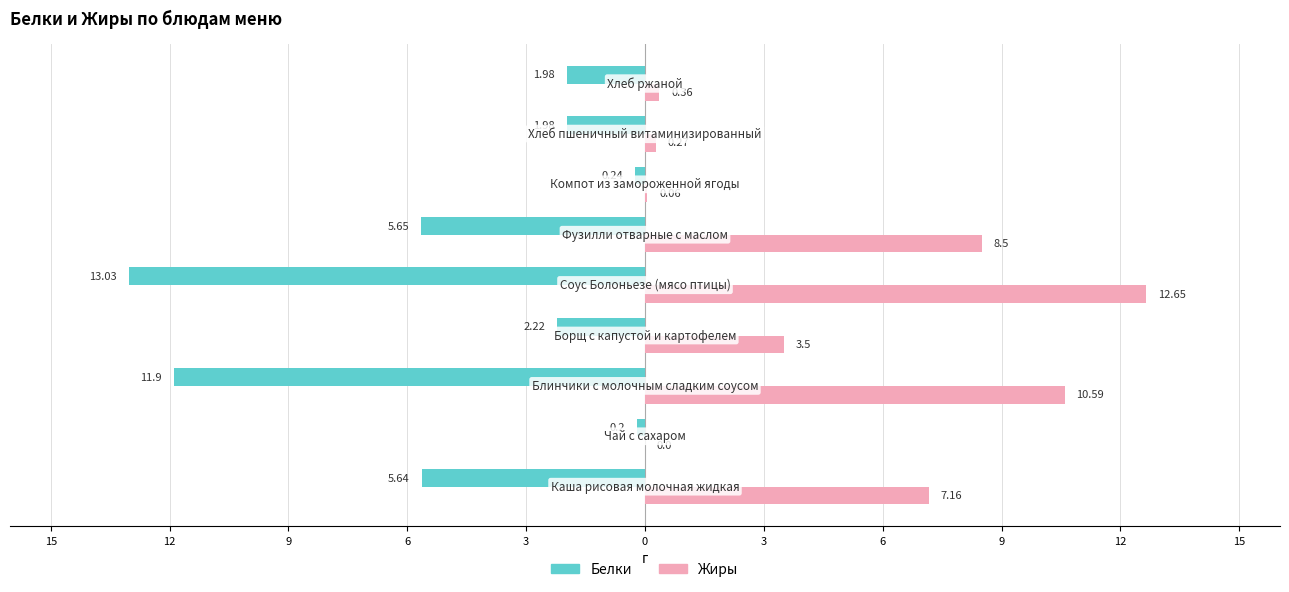

What are all the series names shown in the legend?

Белки, Жиры